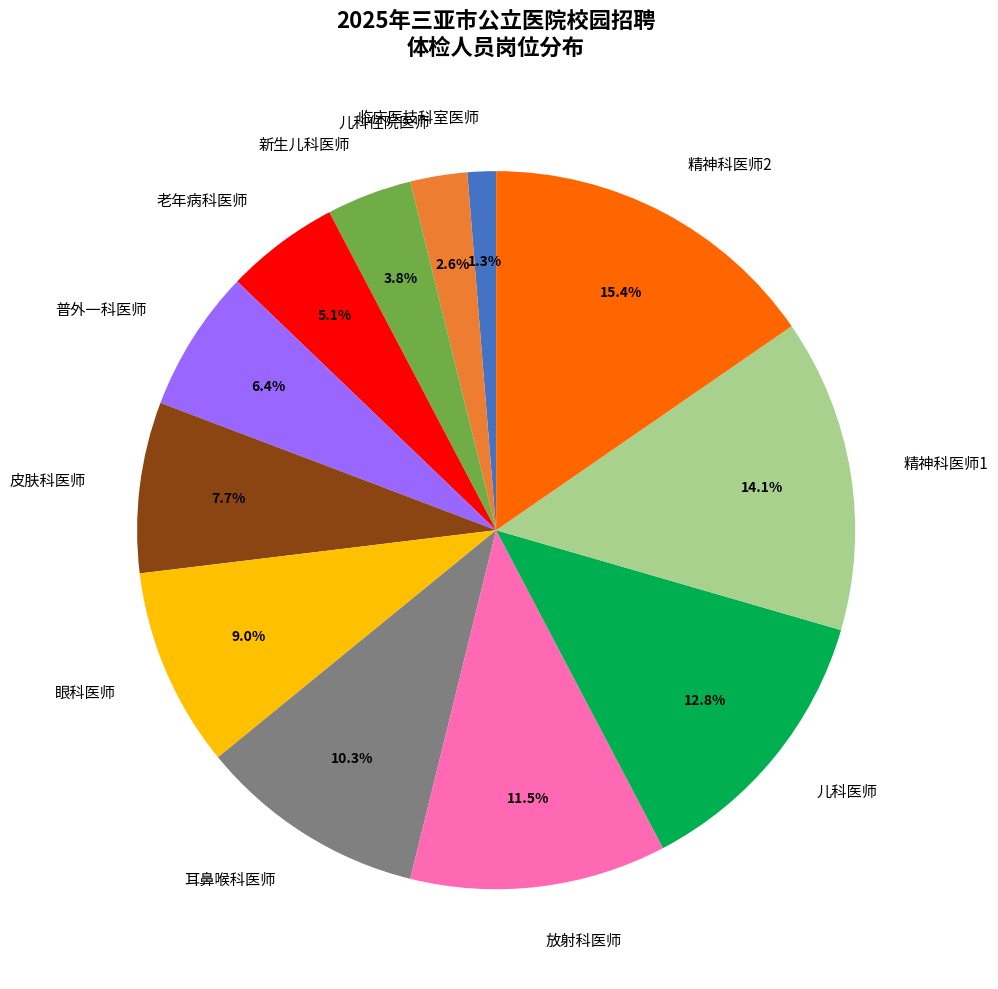

How many slices are in this pie chart?

12